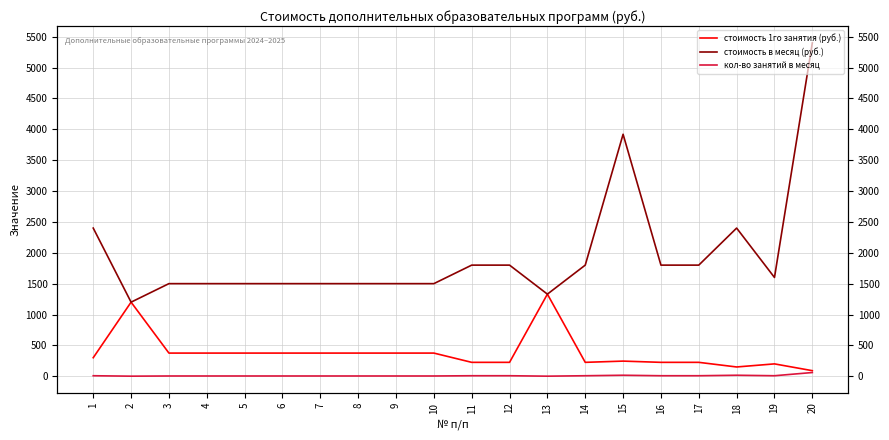

Reading right to left, what are all the values shown in this chart?

стоимость 1го занятия (руб.): 90	200	150	225	225	245	225	1330	225	225	375	375	375	375	375	375	375	375	1200	300
стоимость в месяц (руб.): 5400	1600	2400	1800	1800	3920	1800	1330	1800	1800	1500	1500	1500	1500	1500	1500	1500	1500	1200	2400
кол-во занятий в месяц: 60	8	16	8	8	16	8	1	8	8	4	4	4	4	4	4	4	4	1	8